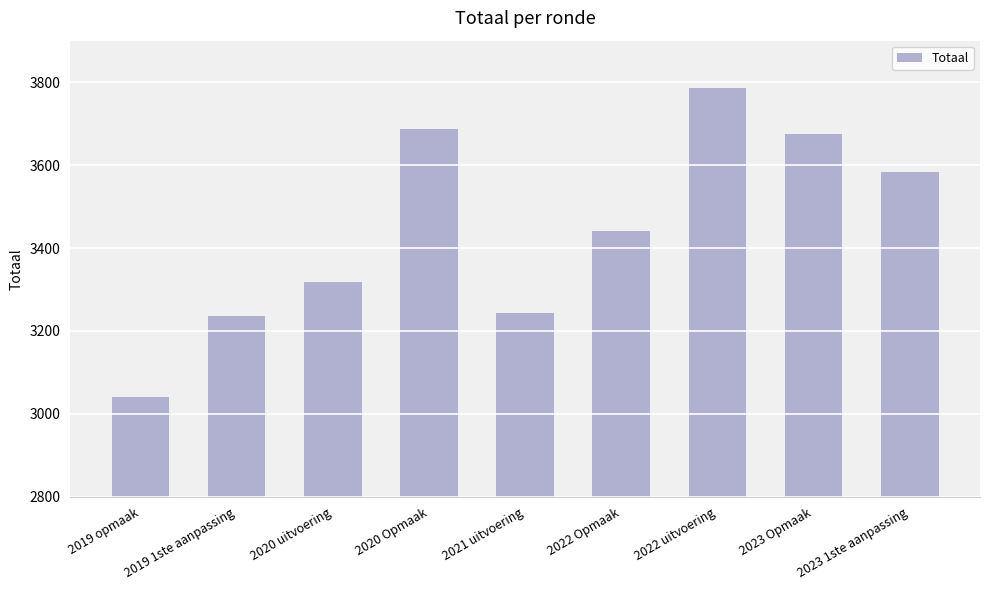

Reading left to right, extract all data points from this chart.

2019 opmaak=3041	2019 1ste aanpassing=3237	2020 uitvoering=3319	2020 Opmaak=3688	2021 uitvoering=3244	2022 Opmaak=3441	2022 uitvoering=3786	2023 Opmaak=3674	2023 1ste aanpassing=3584